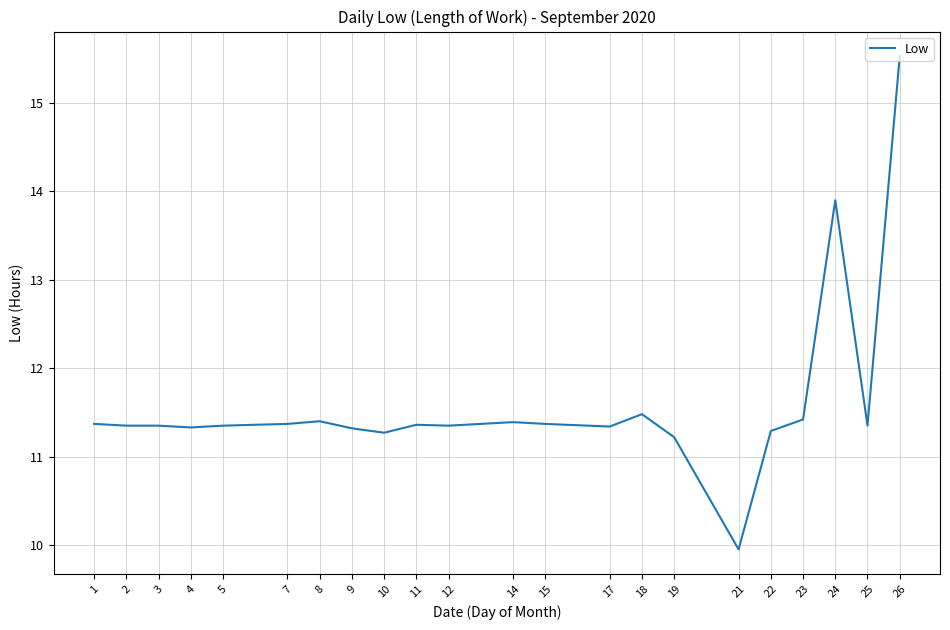

What is the change in value from 19 to 24?

+2.7